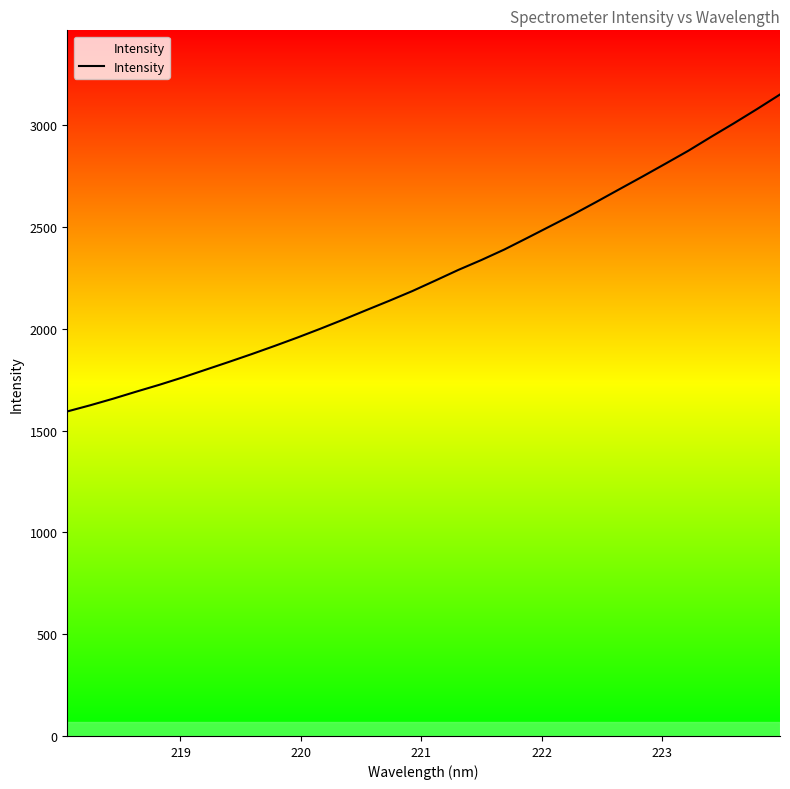

What is the greatest value displayed?

3151.1